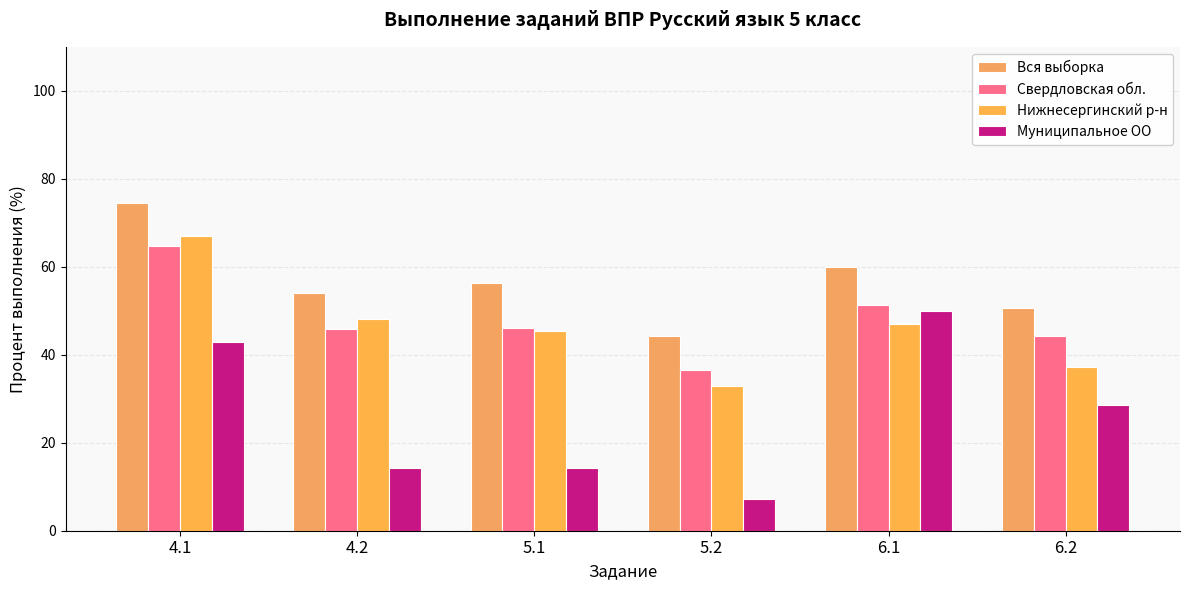

Where does the Нижнесергинский р-н series first go above 47?

4.1